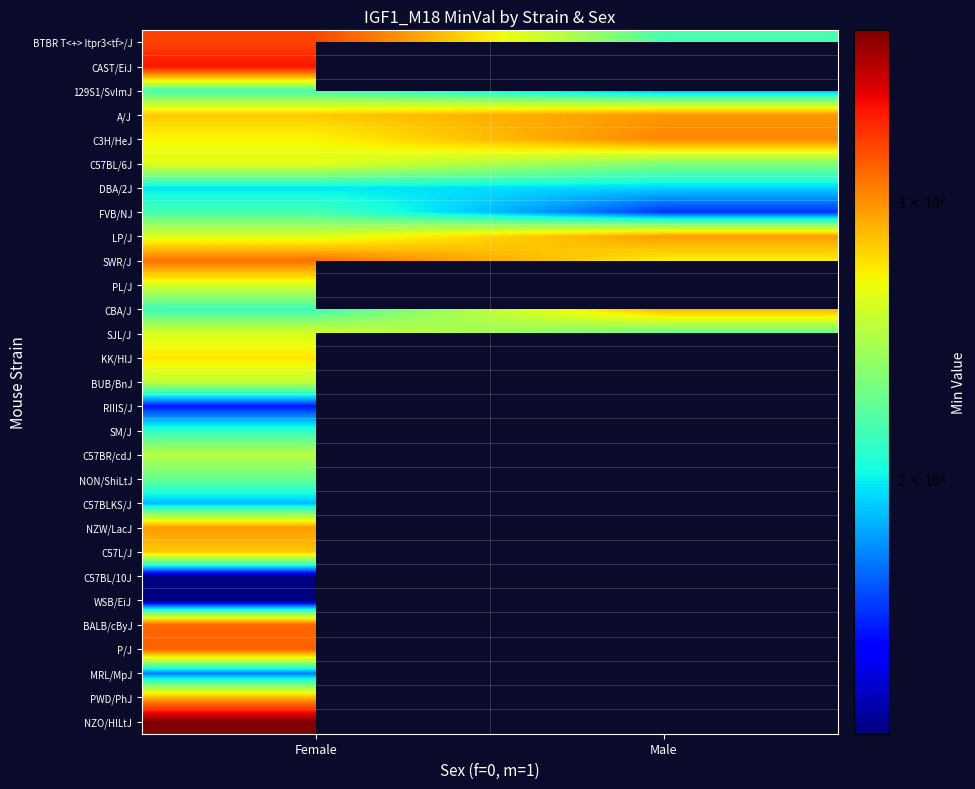

Which series has the largest range (max minus min)?

BTBR T<+> Itpr3<tf>/J